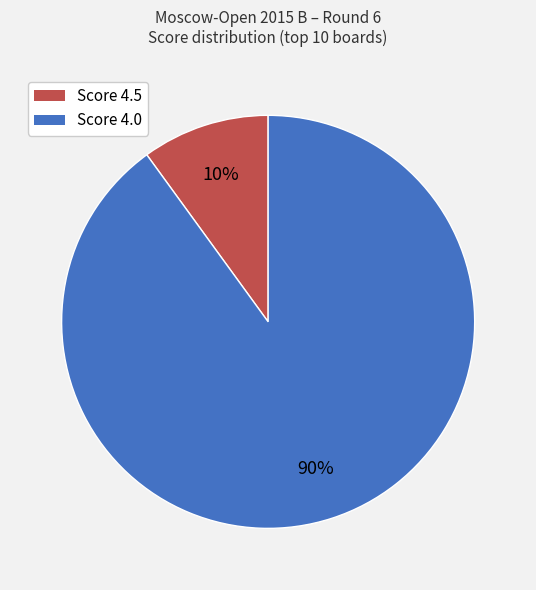

Approximately how many times larger is the value at Score 4.0 compared to Score 4.5?

9.0